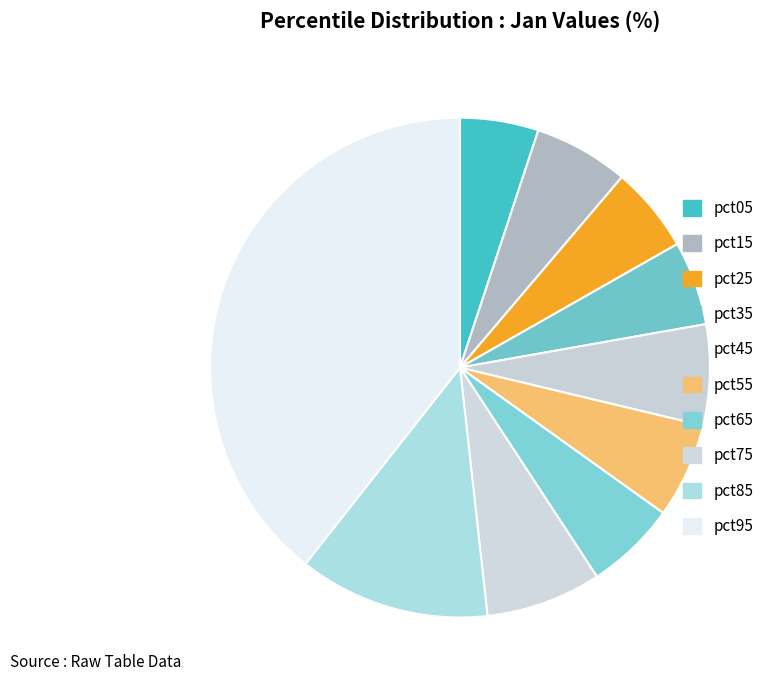

Is pct75 the majority of the pie?

No